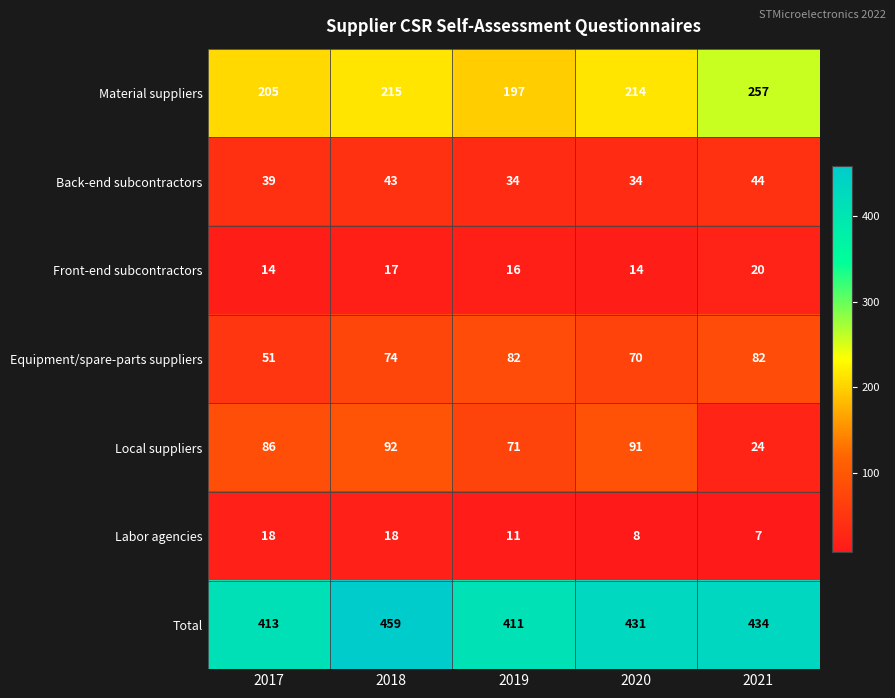

What is the highest value of the Equipment/spare-parts suppliers series?

82